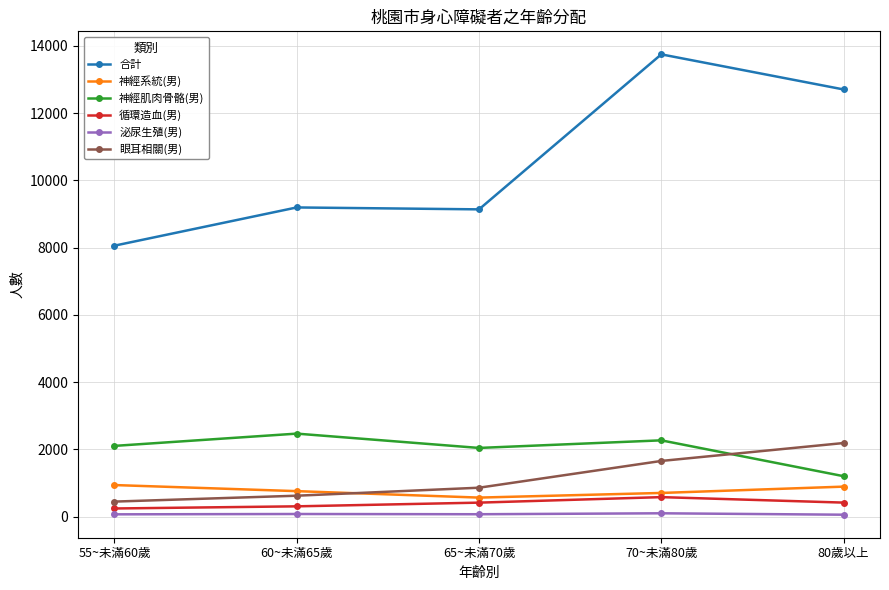

What are all the series names shown in the legend?

合計, 神經系統(男), 神經肌肉骨骼(男), 循環造血(男), 泌尿生殖(男), 眼耳相關(男)